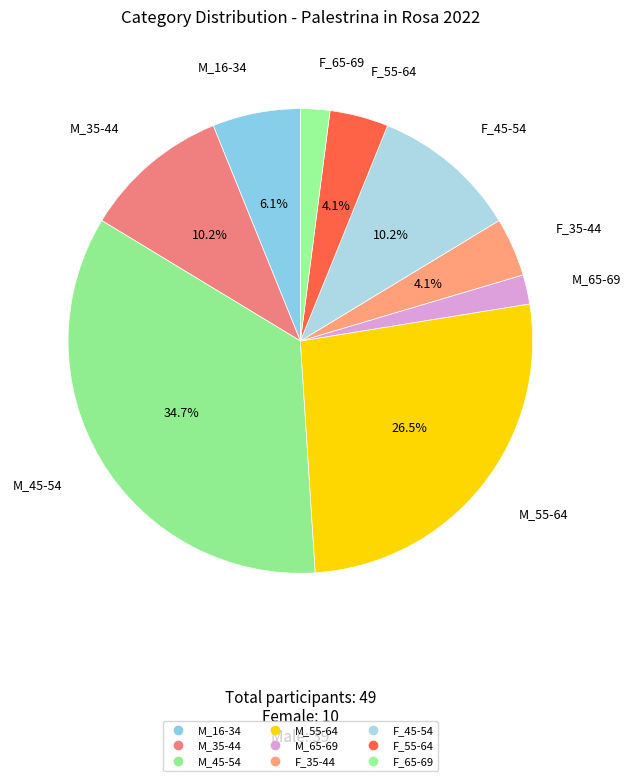

The F_55-64 slice represents 1% of the pie. True or false?

False